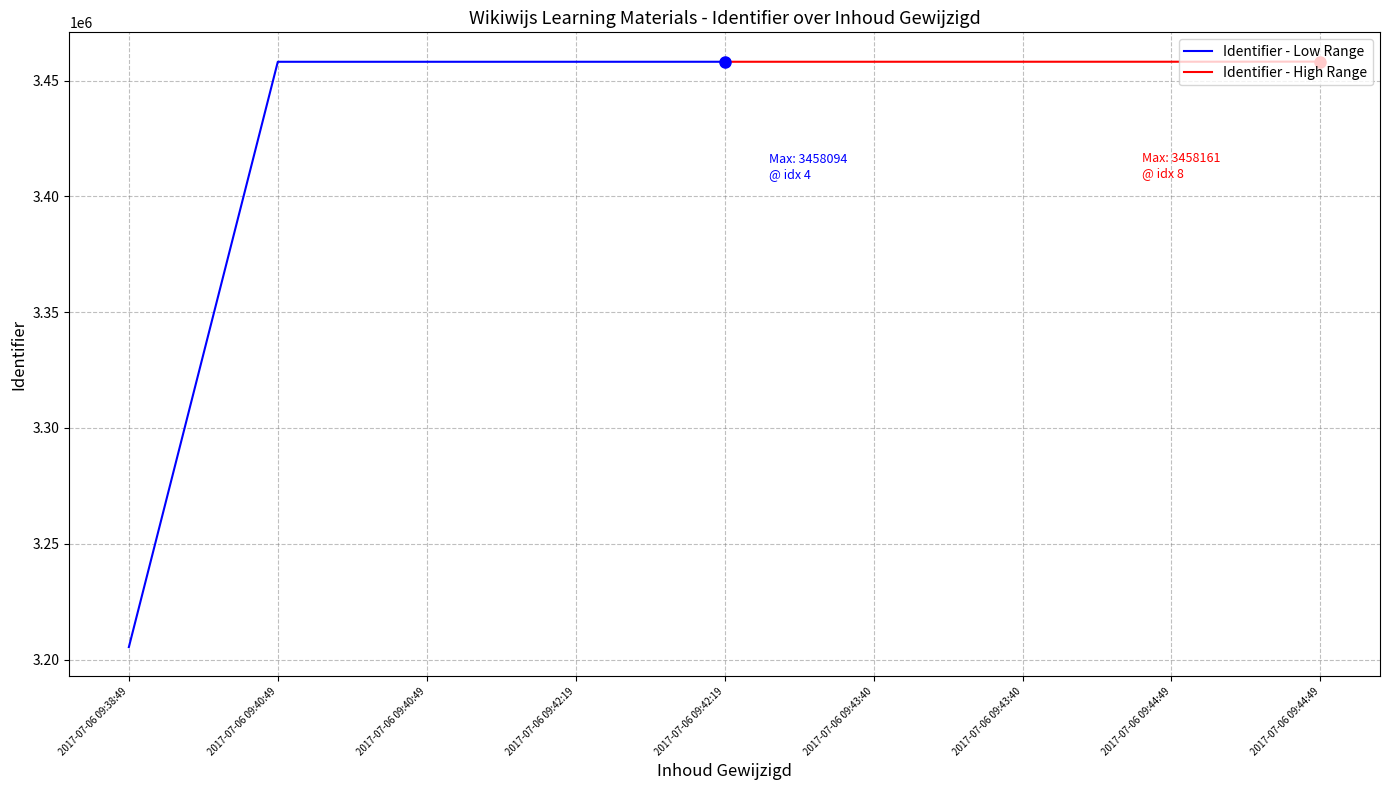

Reading left to right, extract all data points from this chart.

Identifier - Low Range: 3205355	3458084	3458086	3458089	3458094
Identifier - High Range: 3458094	3458097	3458102	3458105	3458161